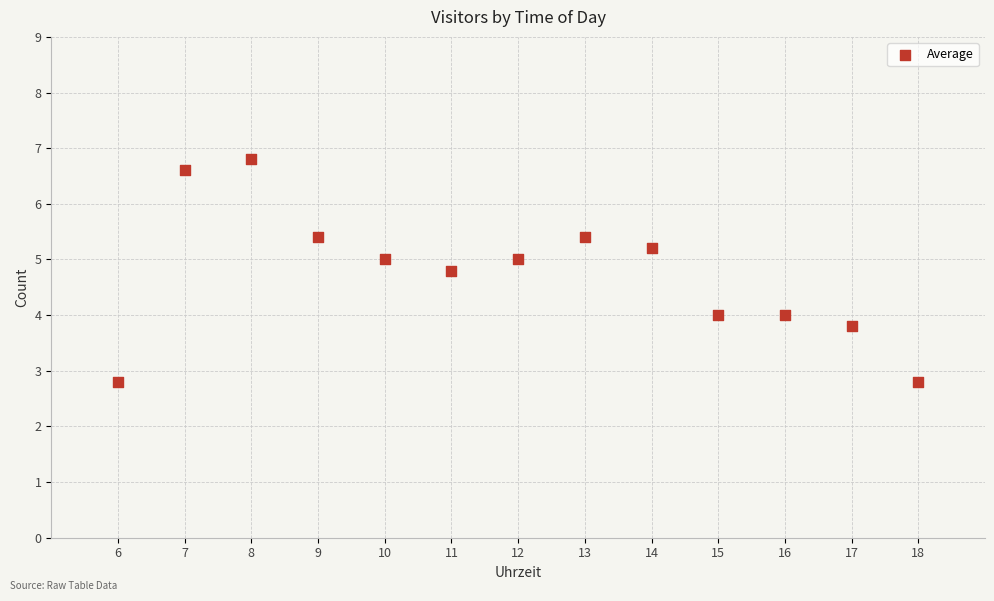

What is the range of X values (max minus min)?

12.0